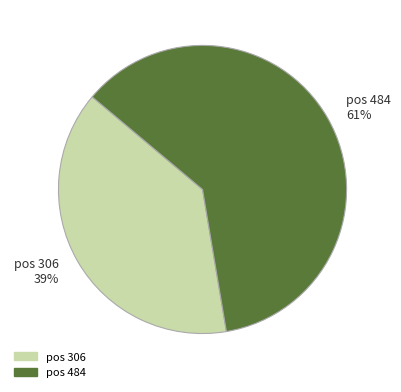

True or false: pos 484 61% accounts for 72% of the total.

False